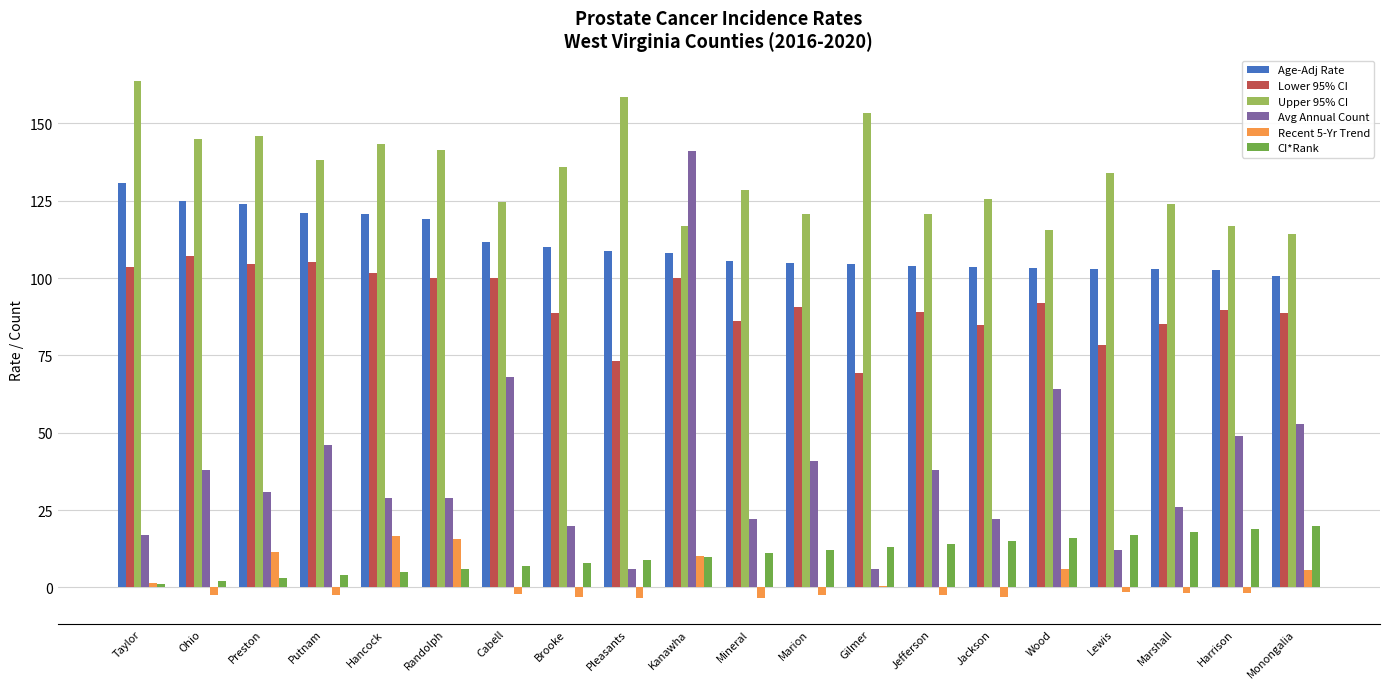

Which series changed the most between Lewis and Monongalia?

Avg Annual Count